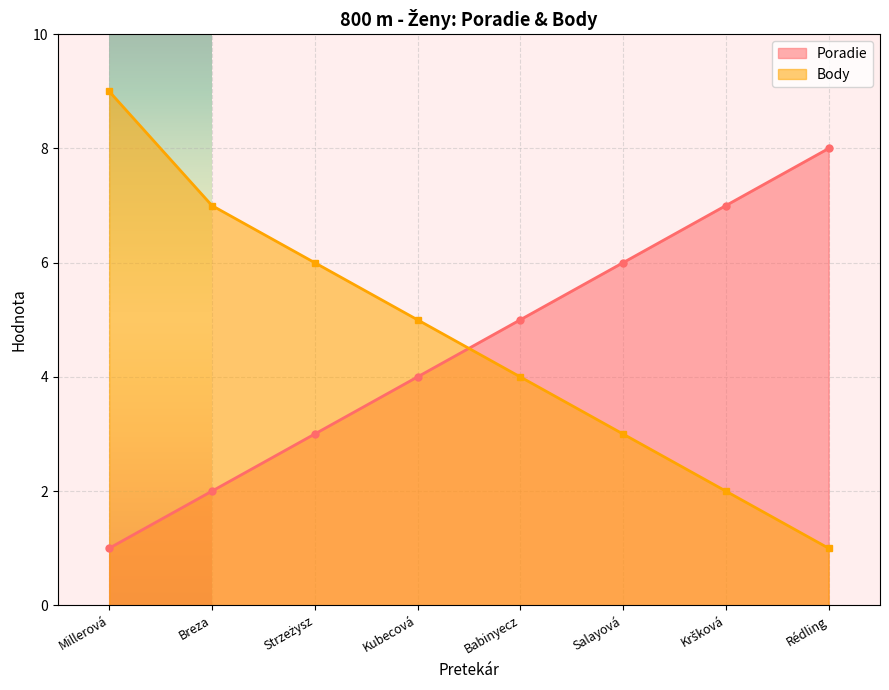

How many lines are shown in the chart?

2